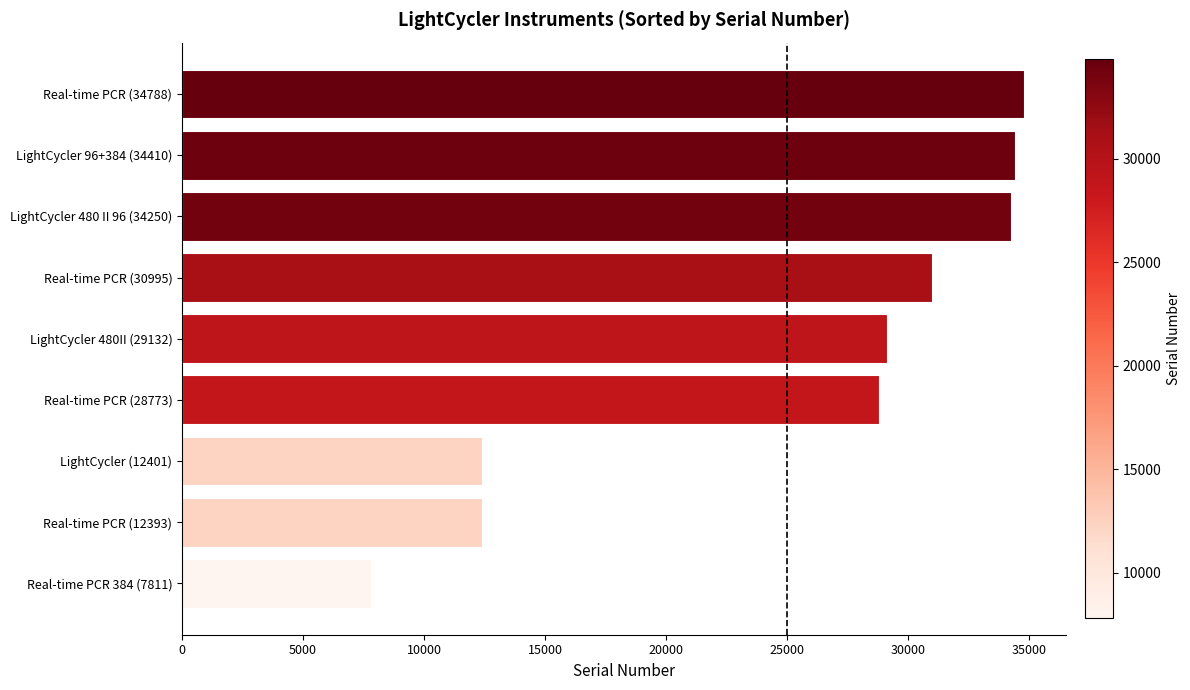

Approximately how many times larger is the value at LightCycler 480 II 96 (34250) compared to LightCycler 96+384 (34410)?

1.0